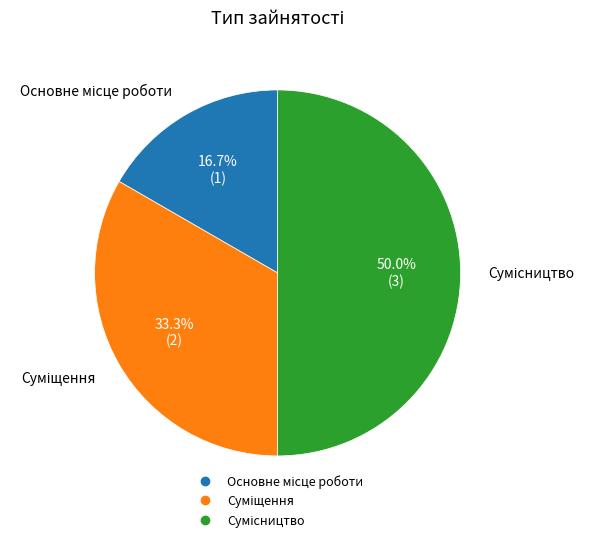

Is it true that Суміщення is 19% of the pie?

False